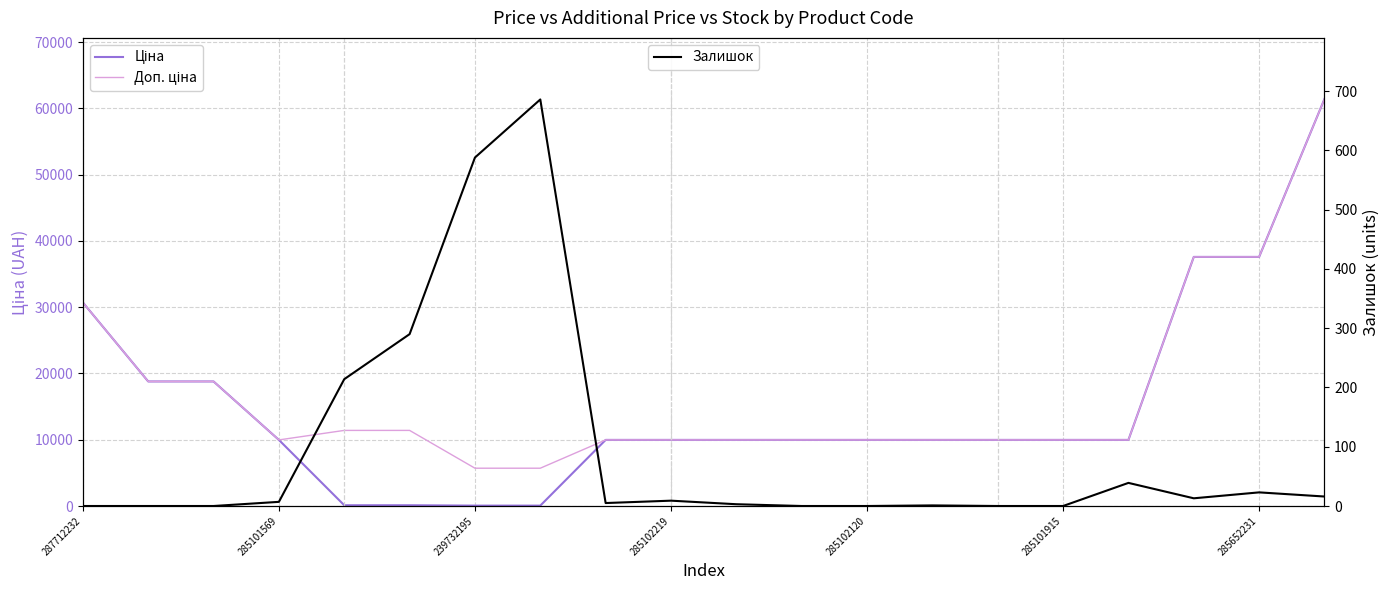

How many intersections are there between Залишок and Ціна?

2